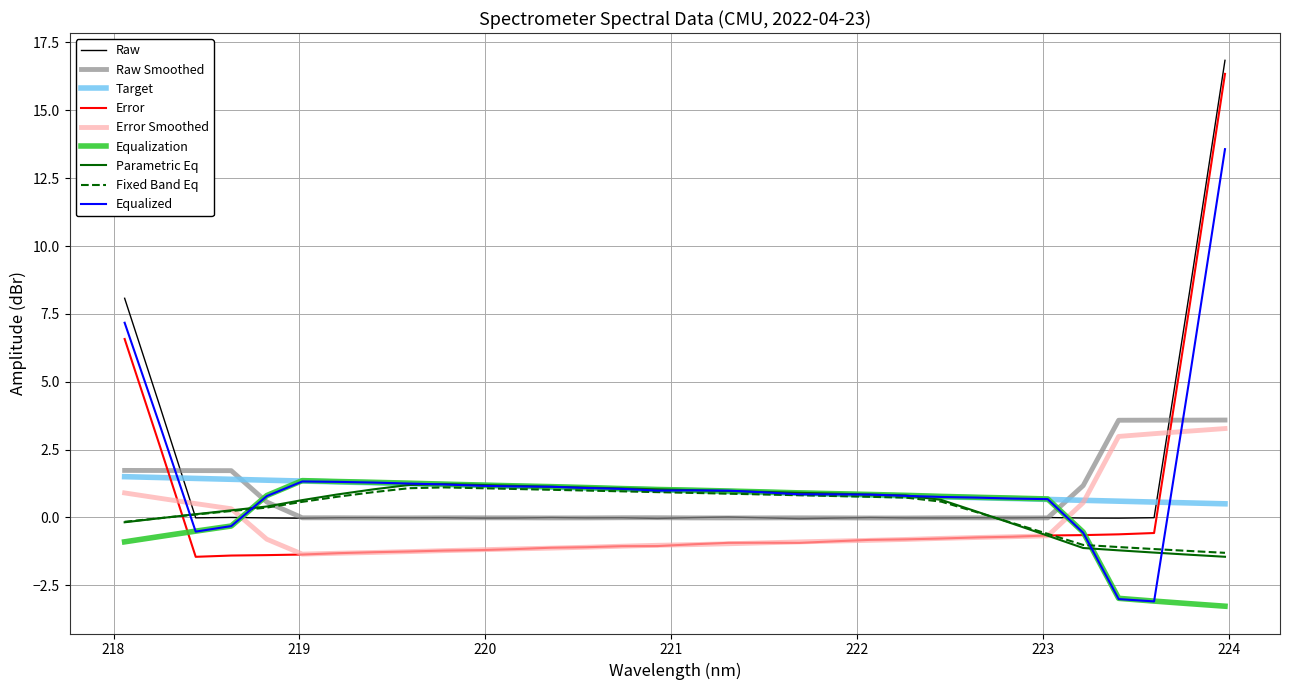

What is the maximum value shown in the chart?

16.8